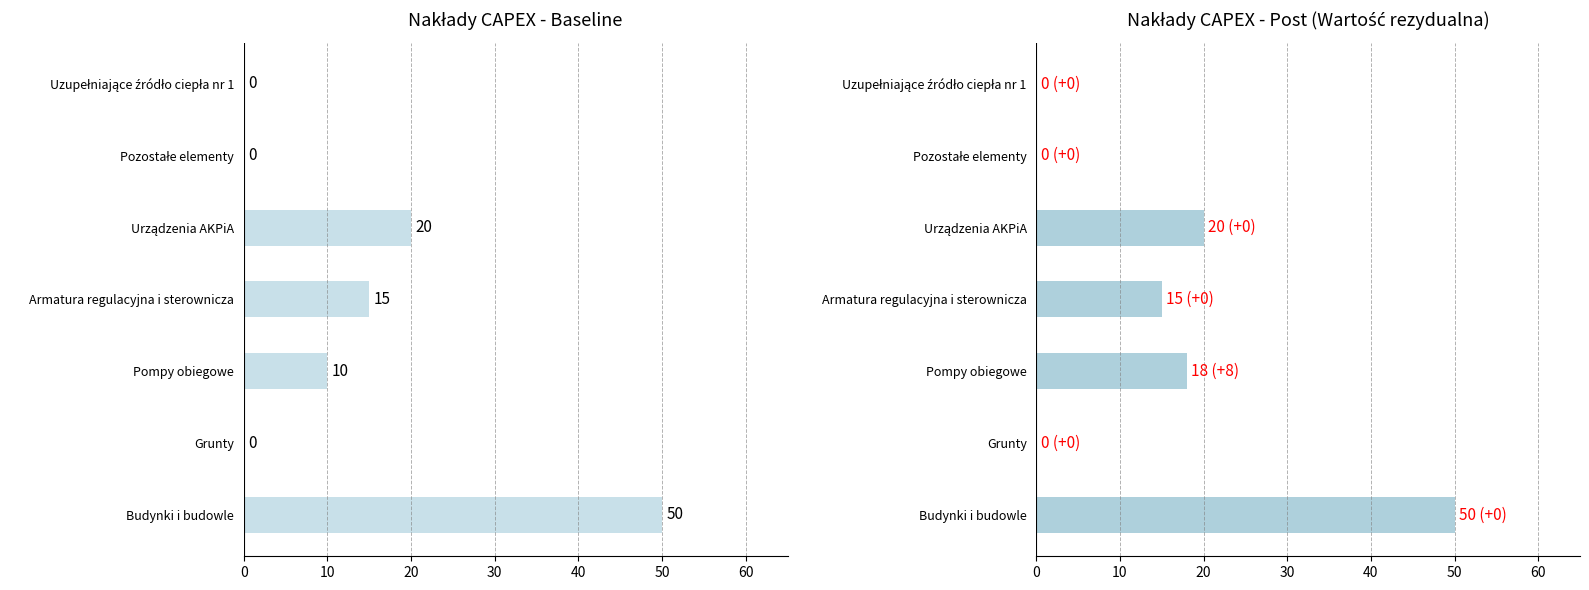

Which series has the widest spread of values?

Baseline